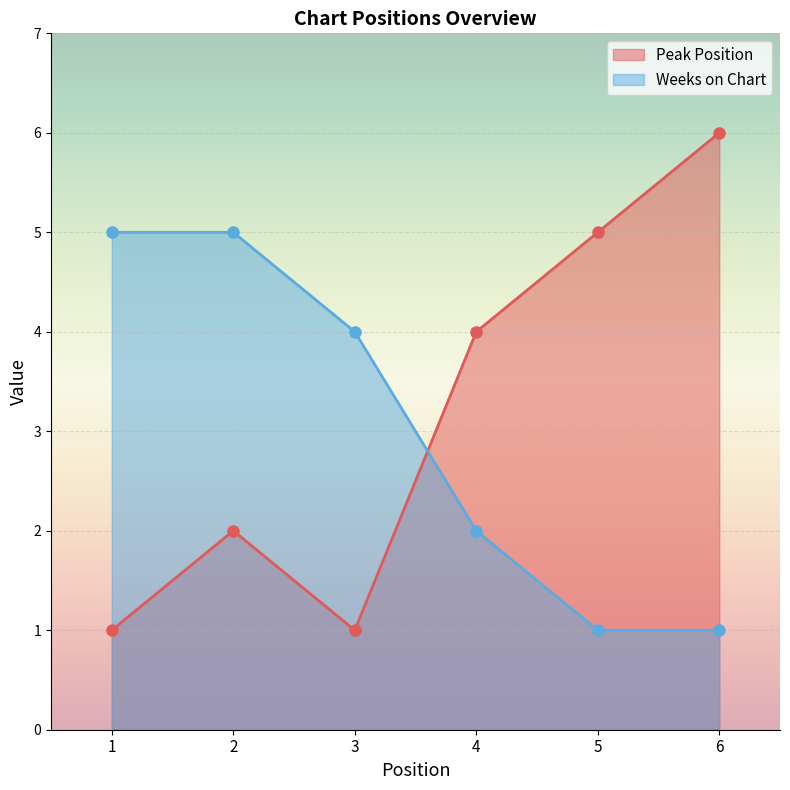

Which series ends up on top after the final intersection of Weeks on Chart and Peak Position?

Peak Position